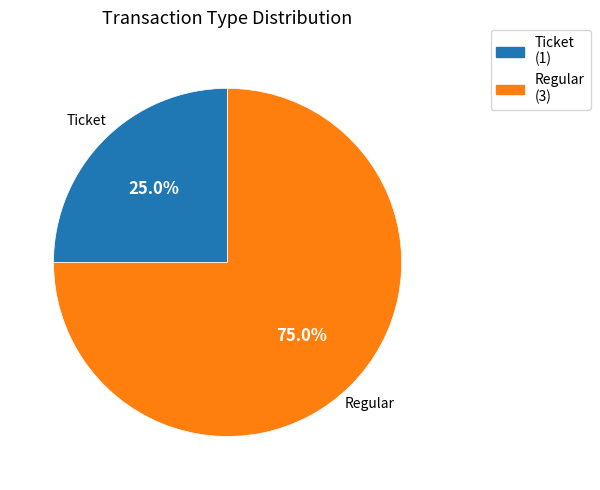

To the nearest percent, what is the difference between the largest and smallest slice percentages?

50%